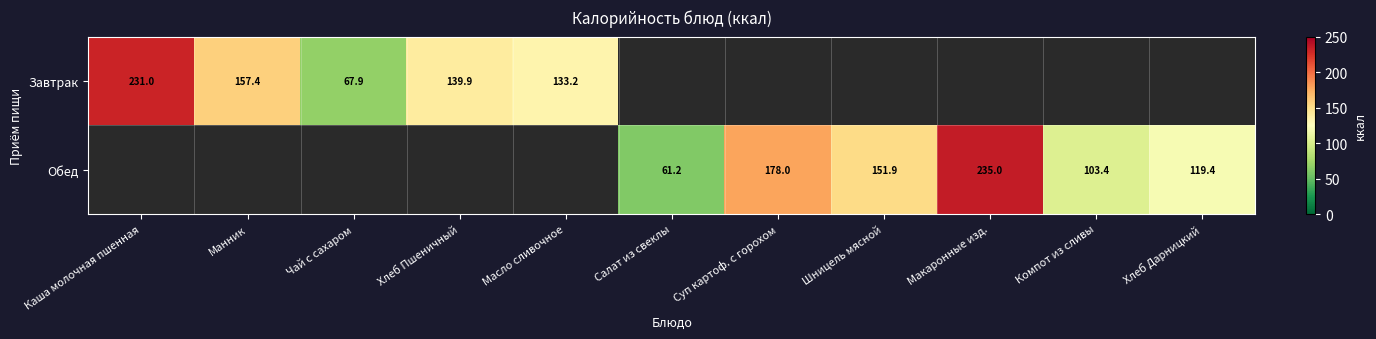

True or false: Завтрак has a value of 157.4 at Манник.

True